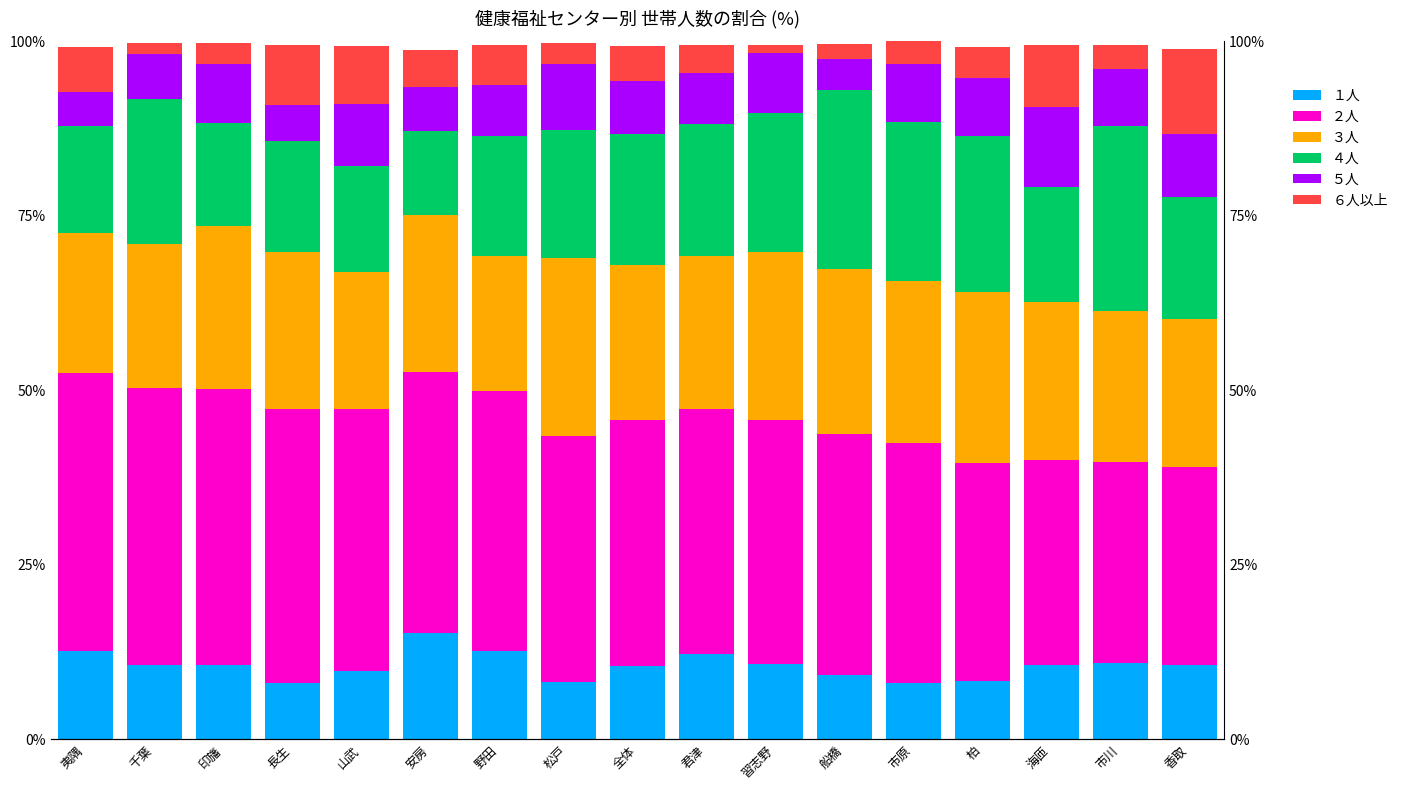

What position from the left is 君津?

10